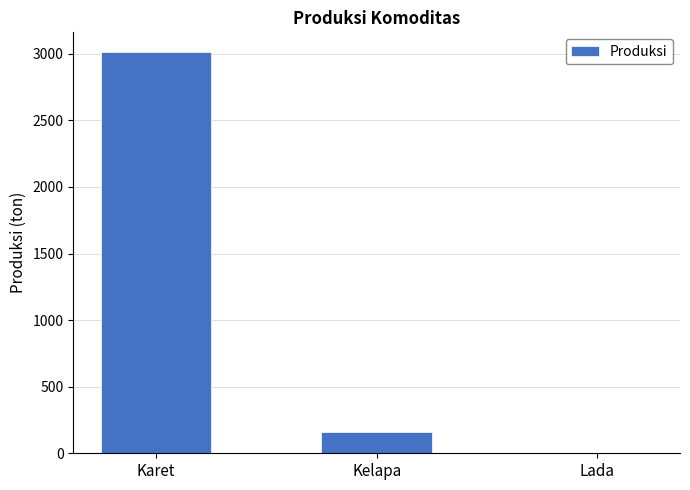

What is the sum of all values?

3172.9